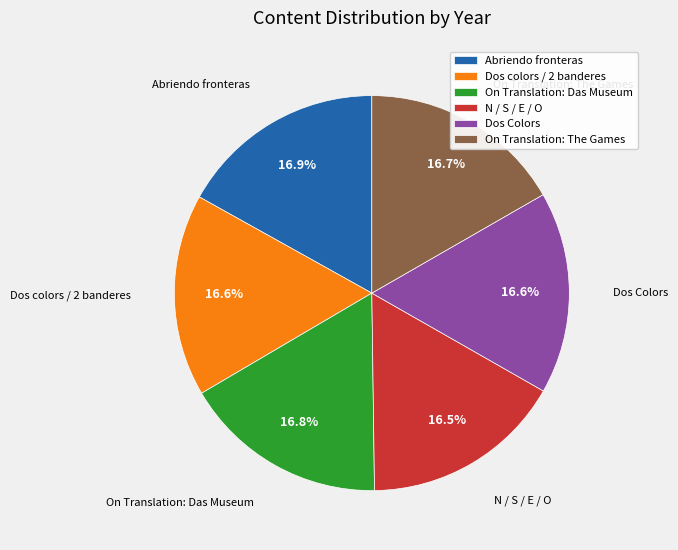

Count the number of slices in the pie.

6